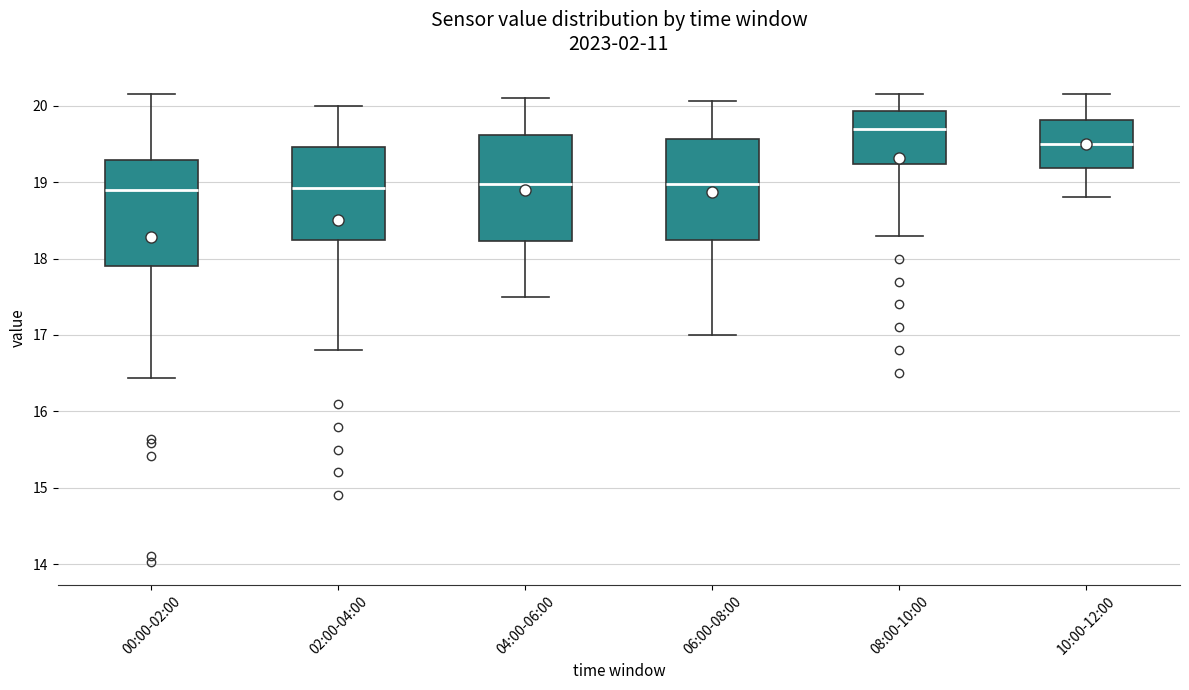

Which box has the highest median line?

08:00-10:00